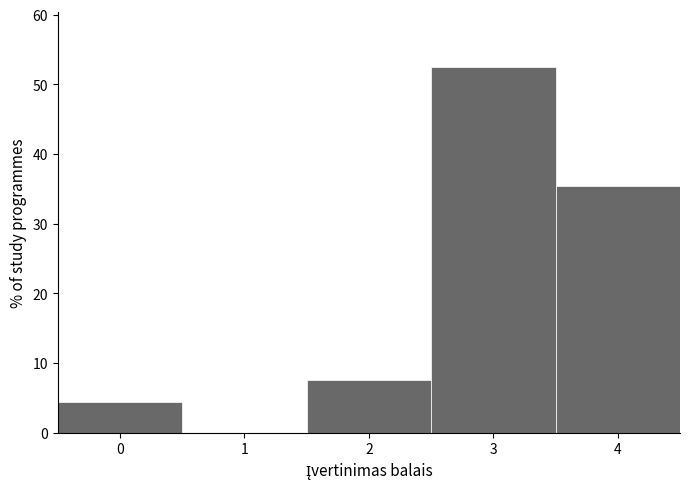

Reading left to right, list all the values displayed in this chart.

0=4.4	1=0.0	2=7.6	3=52.5	4=35.4